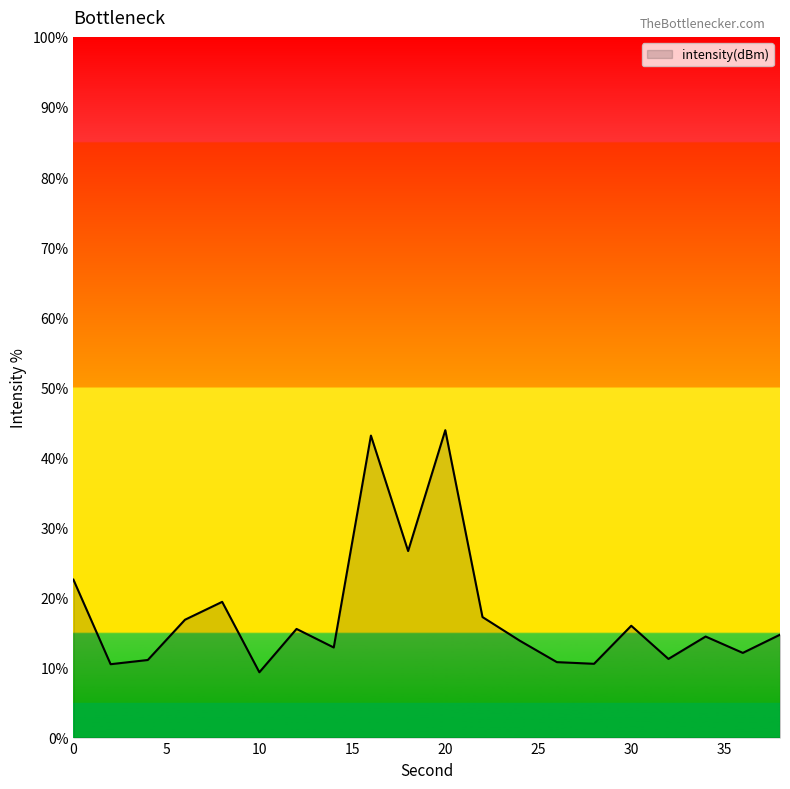

What is the maximum value shown in the chart?

43.9